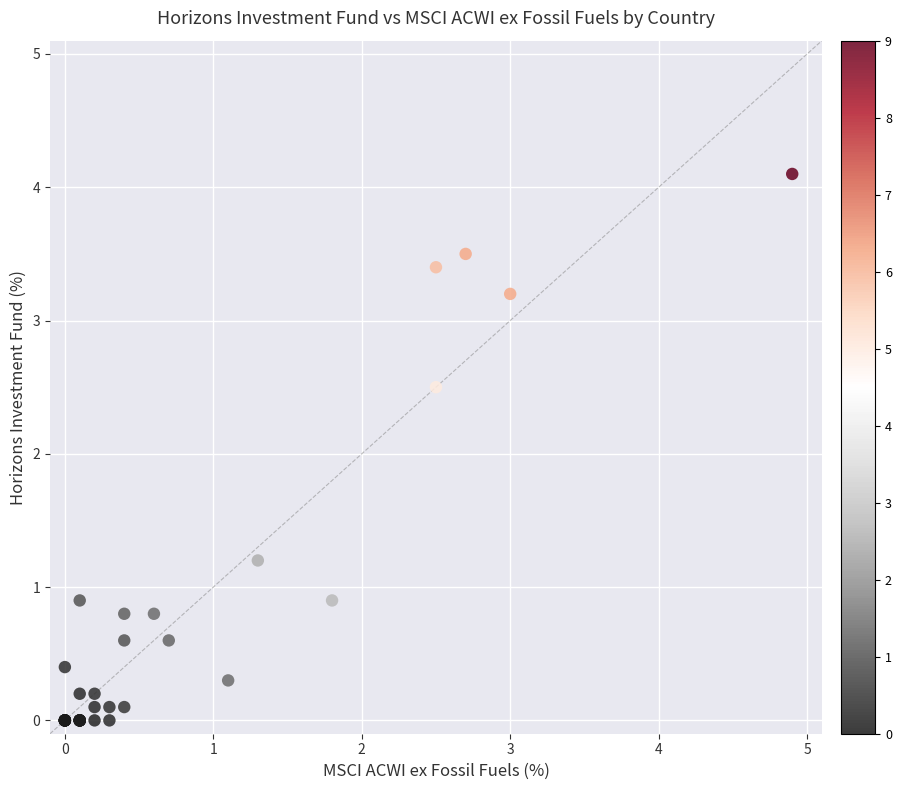

What Y value in the scatter plot is closest to 2?

2.5